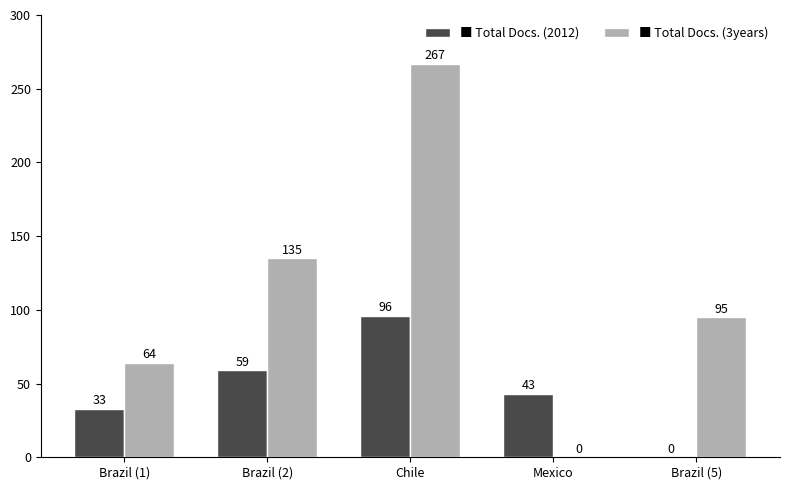

Which label corresponds to the largest value in the chart?

Chile